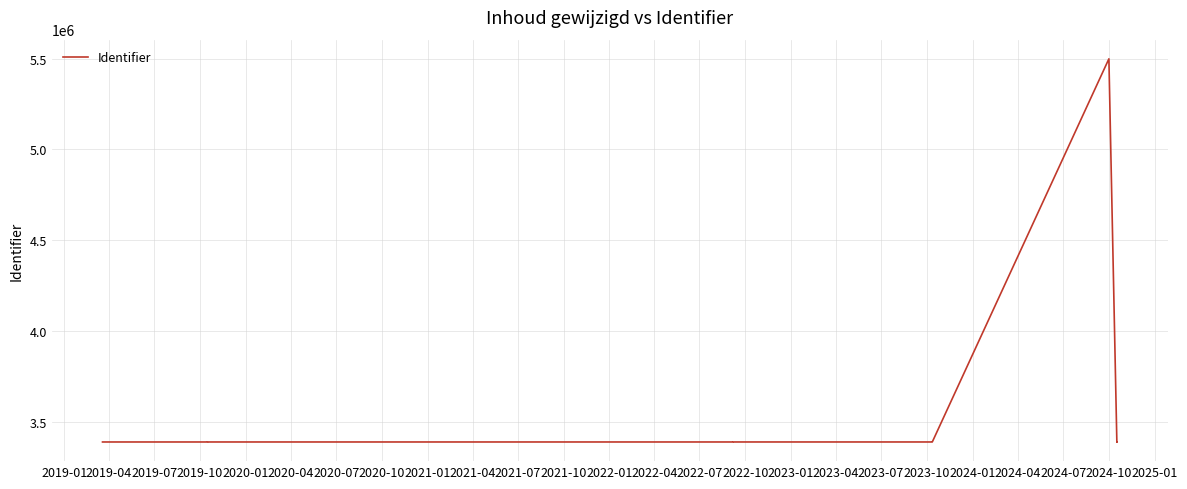

Reading left to right, what are all the values shown in this chart?

3387188	3387186	3387191	3387193	3387201	3387208	3387219	3387229	3387227	3387235	5499823	3387240	3387248	3387244